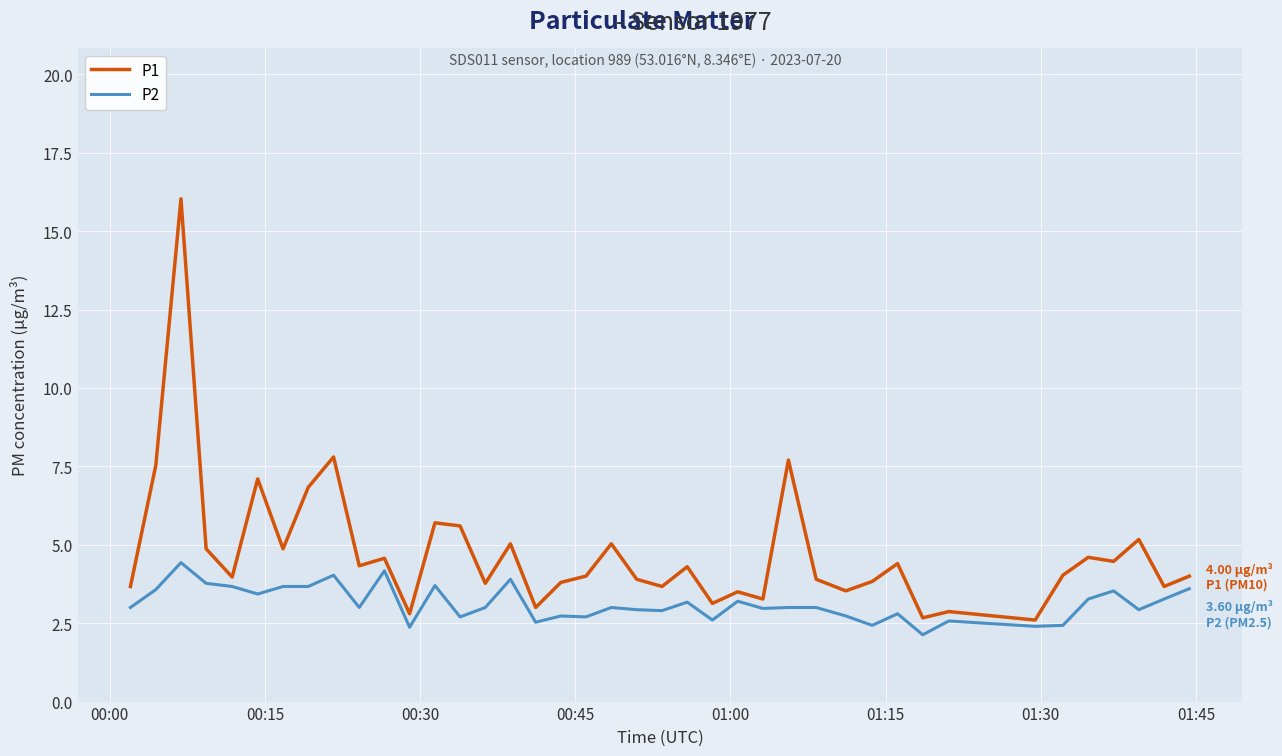

Does the chart have visible grid lines?

Yes